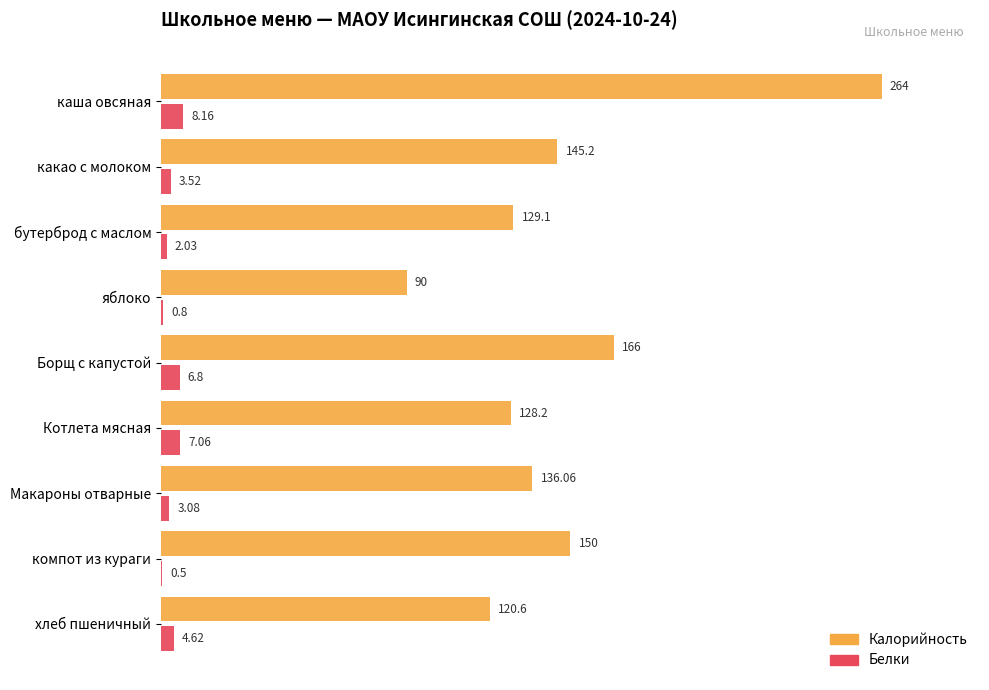

What is the sum of the Калорийность values at компот из кураги and бутерброд с маслом?

279.1